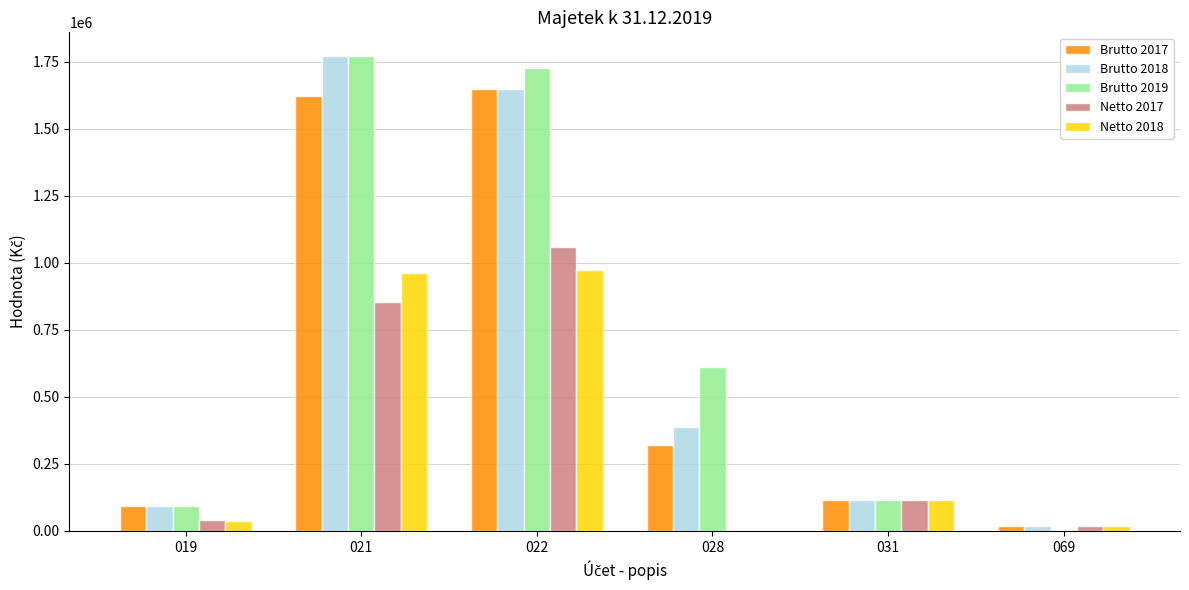

Is it true that Brutto 2019 equals 1727613.0 at 022?

True